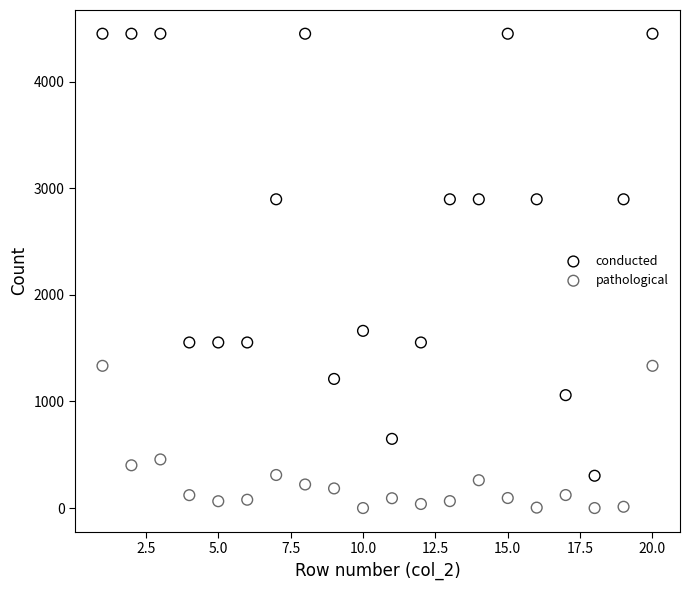

Which series reaches the minimum Y coordinate?

pathological